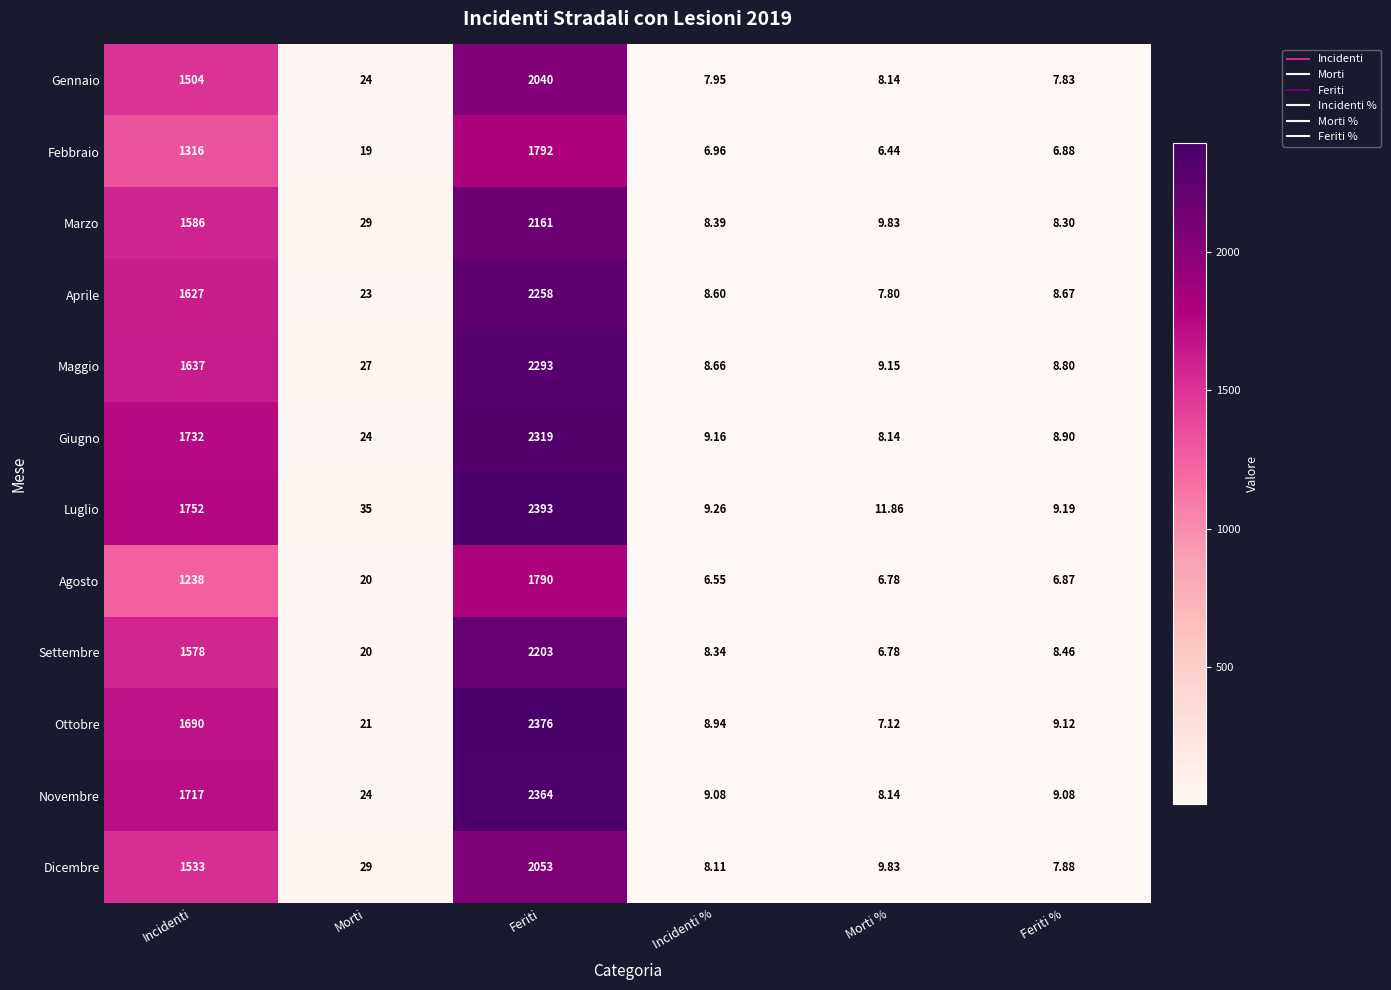

How many data points does each series have?

6